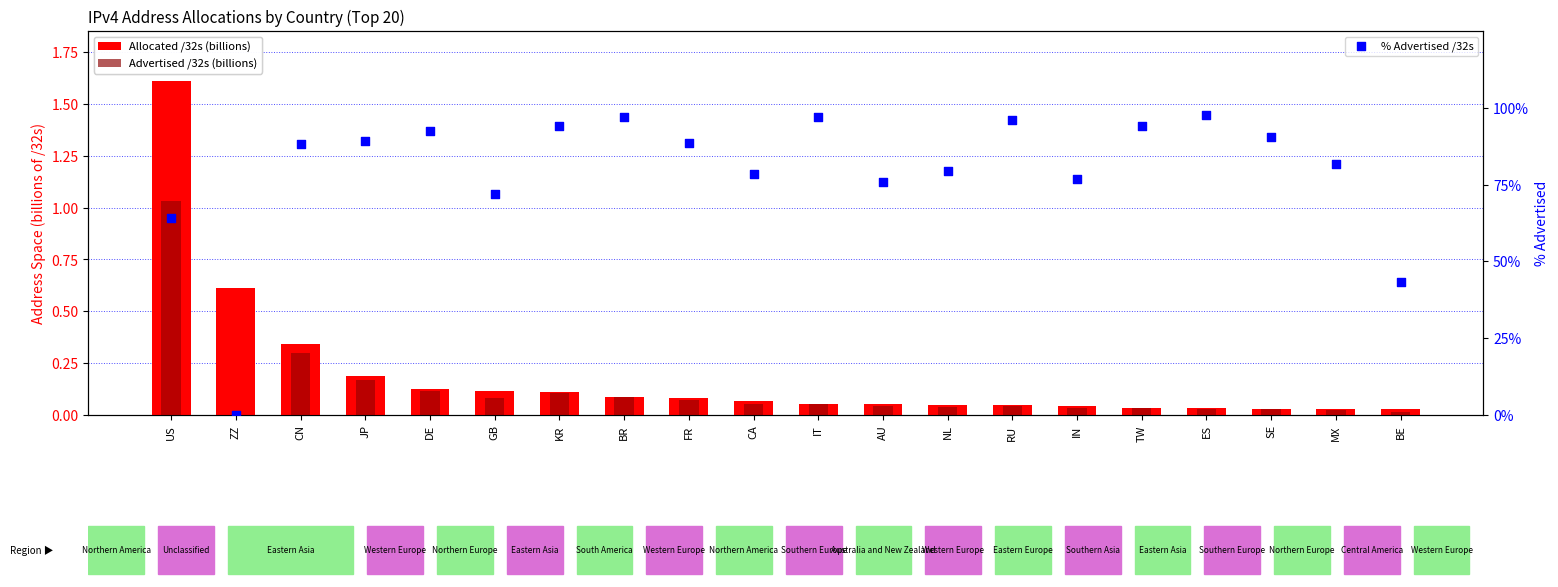

At how many categories does at least one series exceed 33?

19